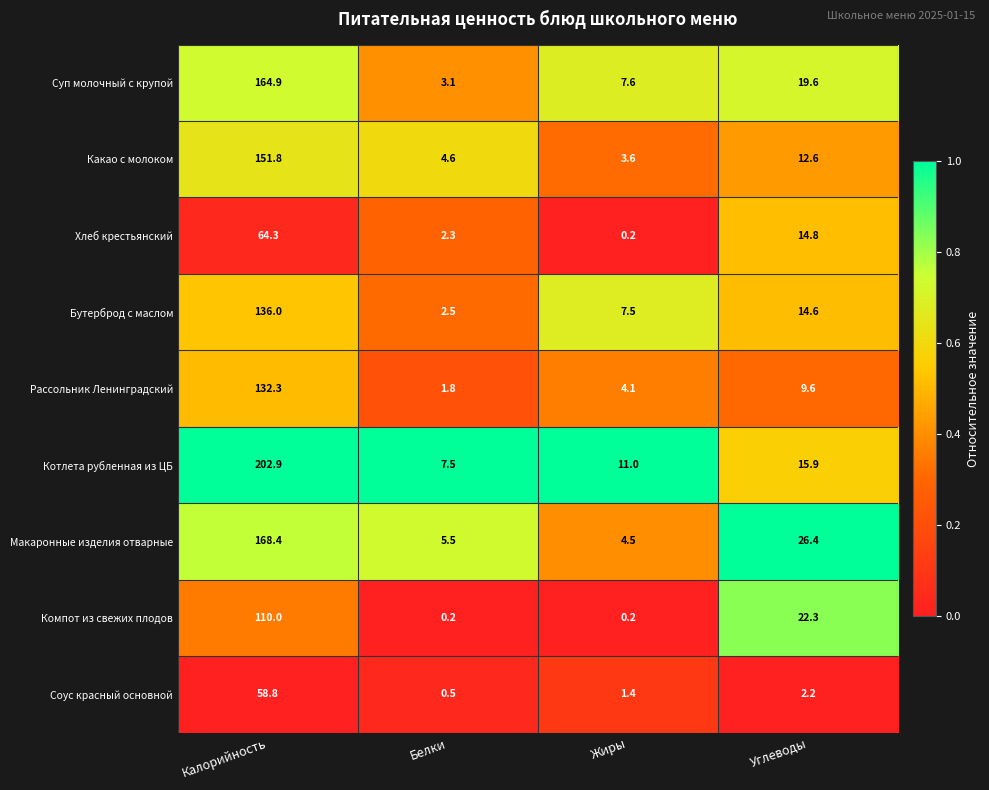

At which category does the chart reach its peak across all series?

Калорийность